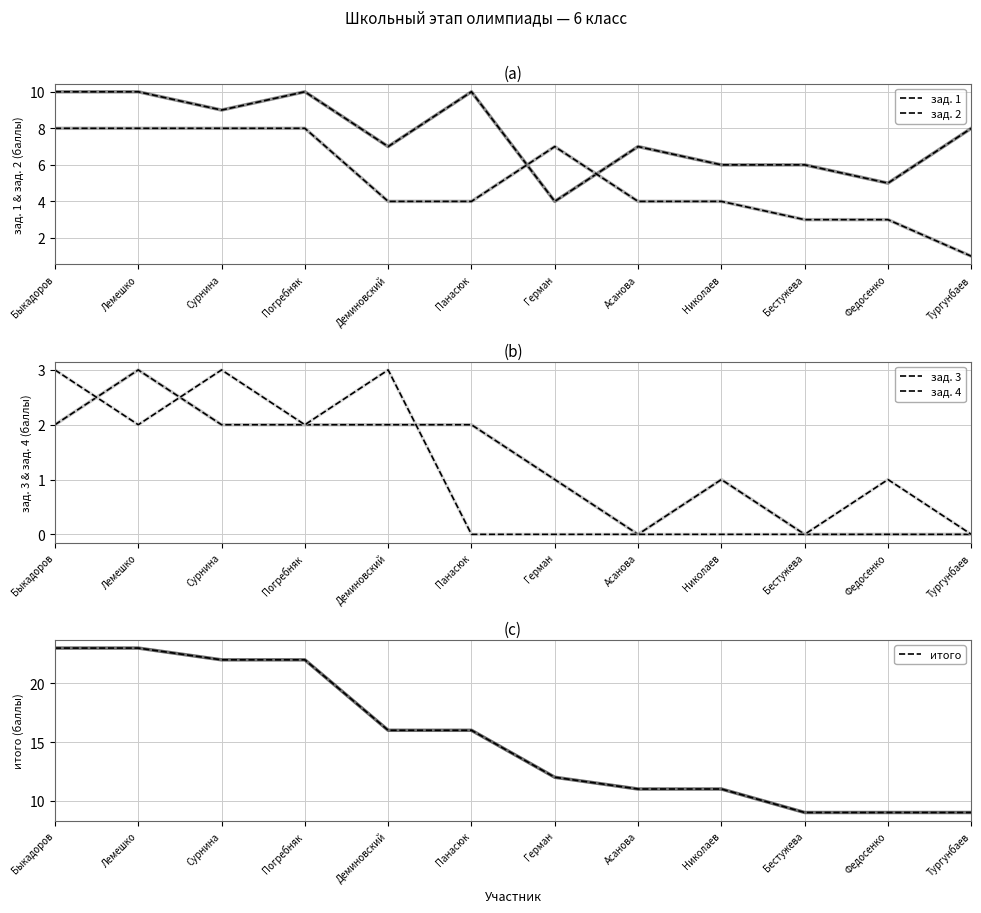

How many lines are shown in the chart?

5